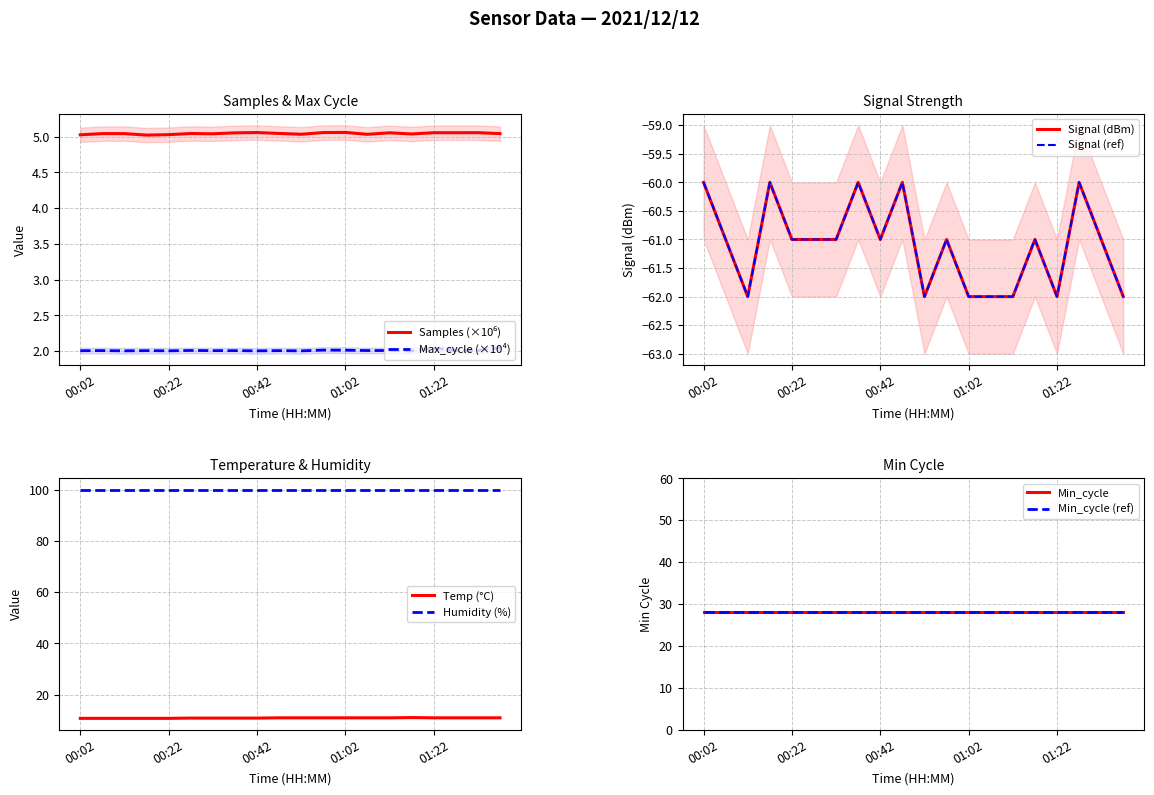

What is the label of the 11th point from the left?

00:52